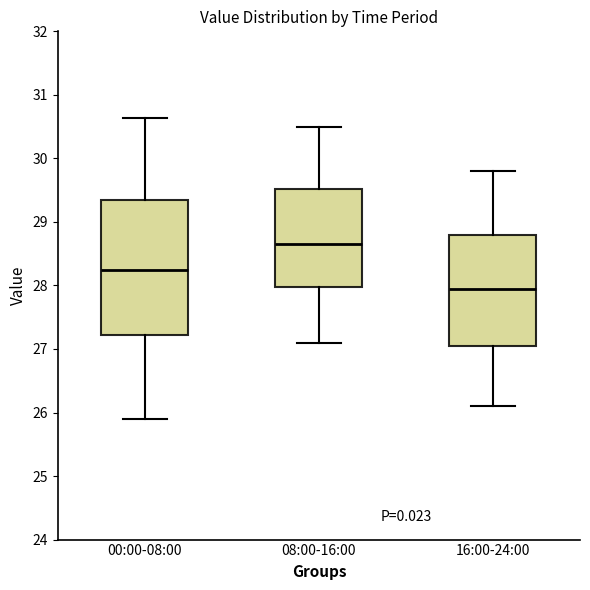

Reading left to right, read every box against the y-axis: the position of its median line, the range the box covers, and the ends of its whiskers. The values are not printed on the chart, so give them approximately, as read against the axis.

00:00-08:00: median 28.3, box 27.2 to 29.3, whiskers 25.9 to 30.6
08:00-16:00: median 28.7, box 28.0 to 29.5, whiskers 27.1 to 30.5
16:00-24:00: median 28.0, box 27.1 to 28.8, whiskers 26.1 to 29.8